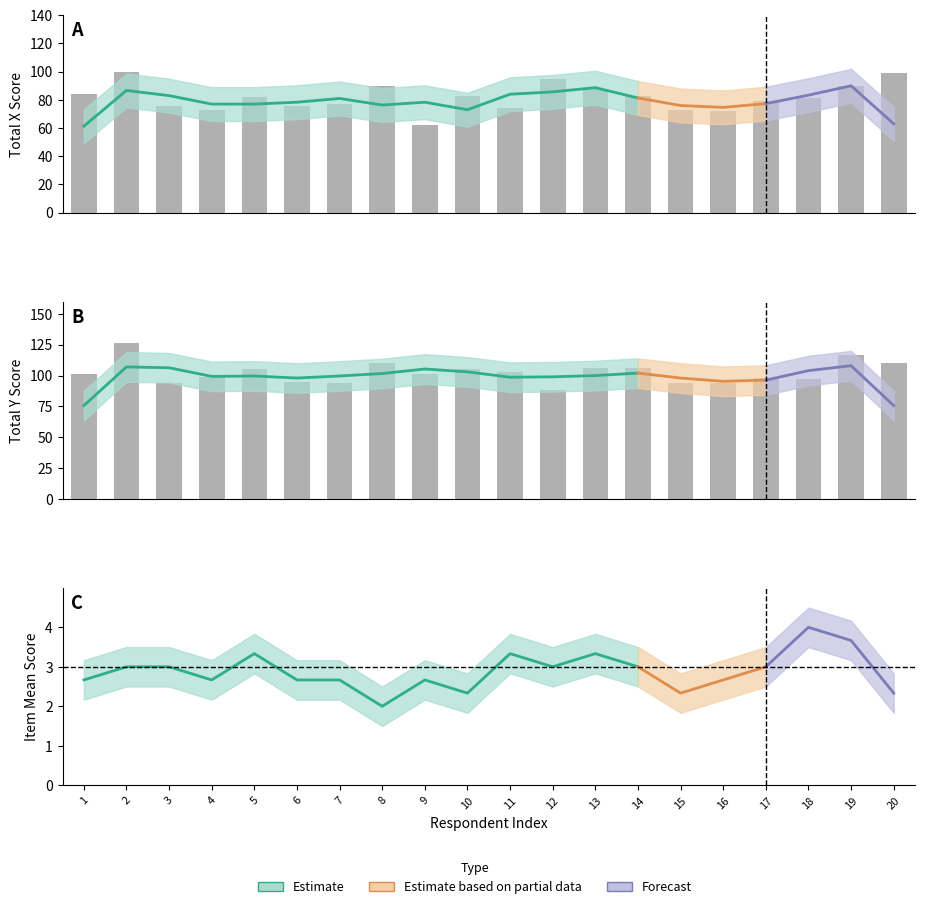

Is it true that Y_mean equals 7 at 20?

False